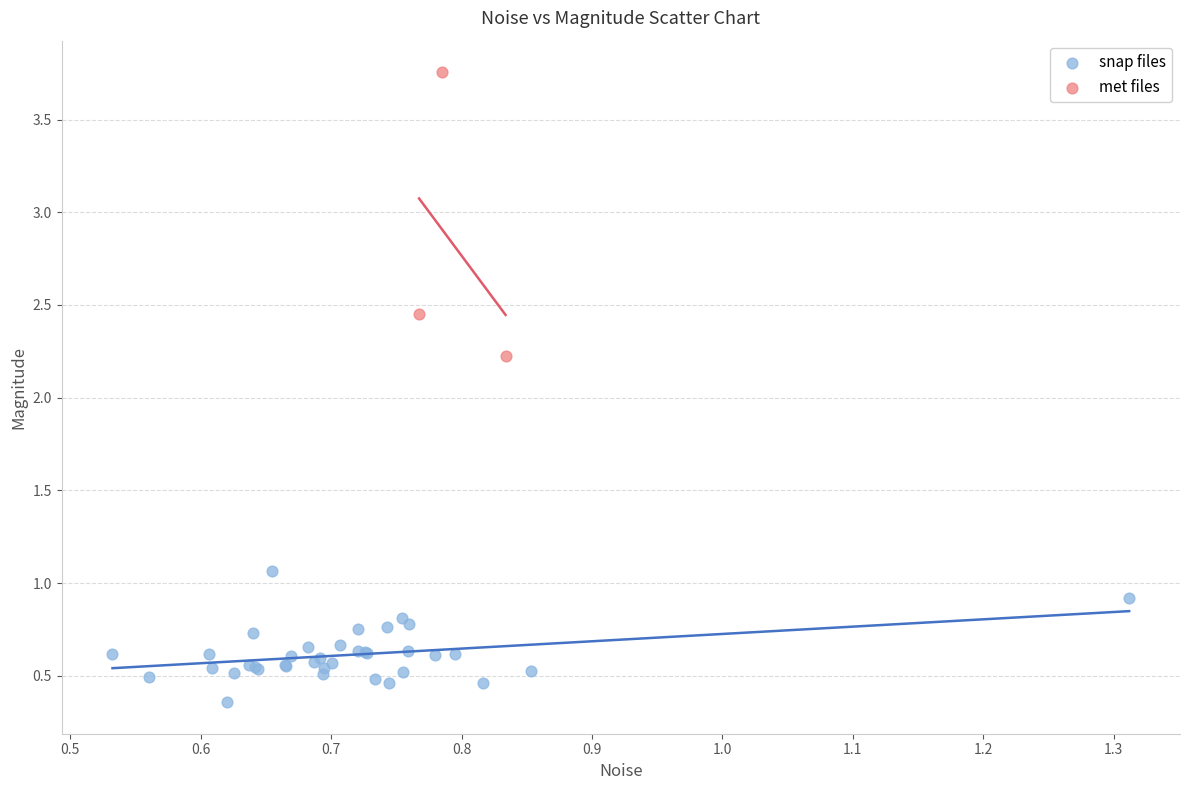

Which series reaches the minimum Y coordinate?

snap files